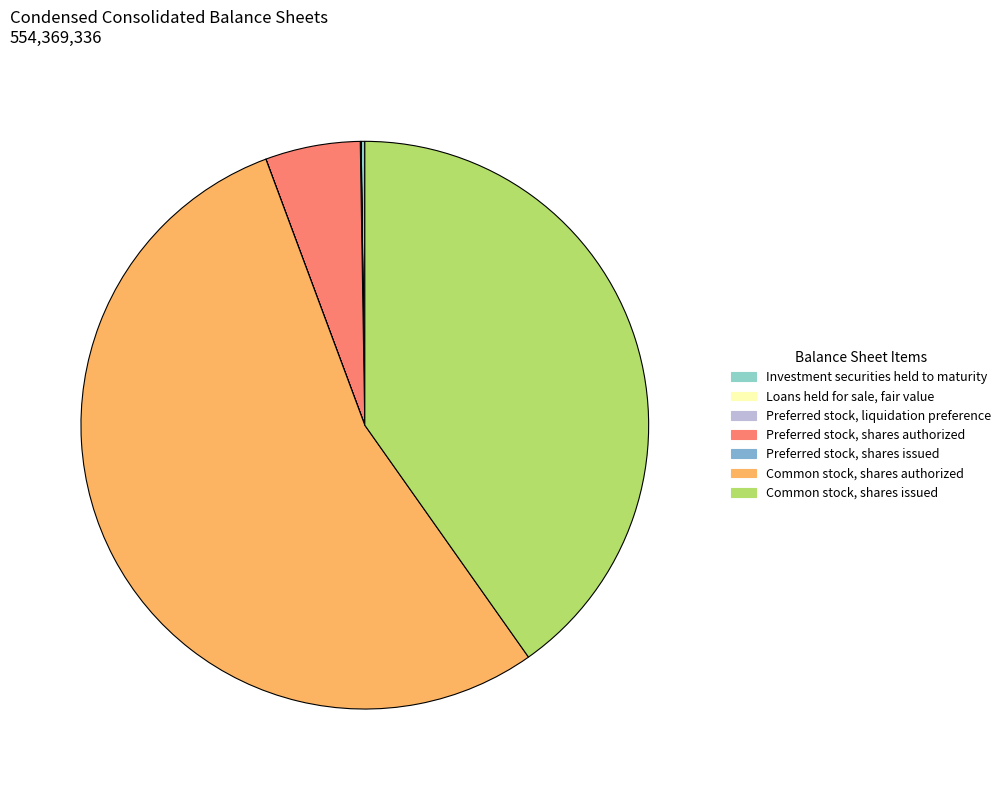

Which category has the biggest portion of the pie?

Common stock, shares authorized